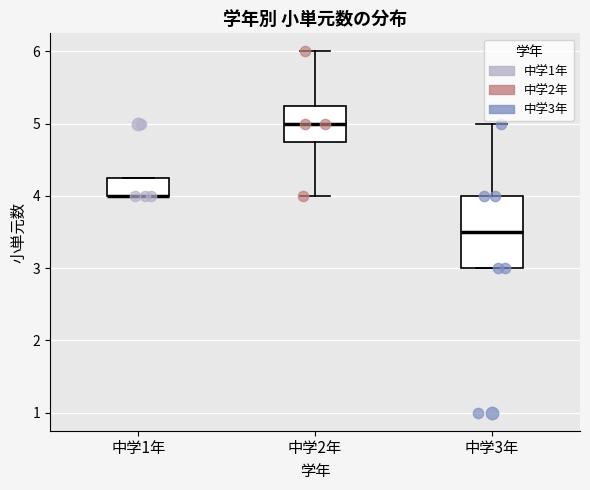

Reading left to right, read every box against the y-axis: the position of its median line, the range the box covers, and the ends of its whiskers. The values are not printed on the chart, so give them approximately, as read against the axis.

中学1年: median 4.0 (drawn on the box's lower edge), box 4.0 to 4.3, whiskers 4.0 to 4.3
中学2年: median 5.0, box 4.8 to 5.3, whiskers 4.0 to 6.0
中学3年: median 3.5, box 3.0 to 4.0, whiskers 3.0 to 5.0